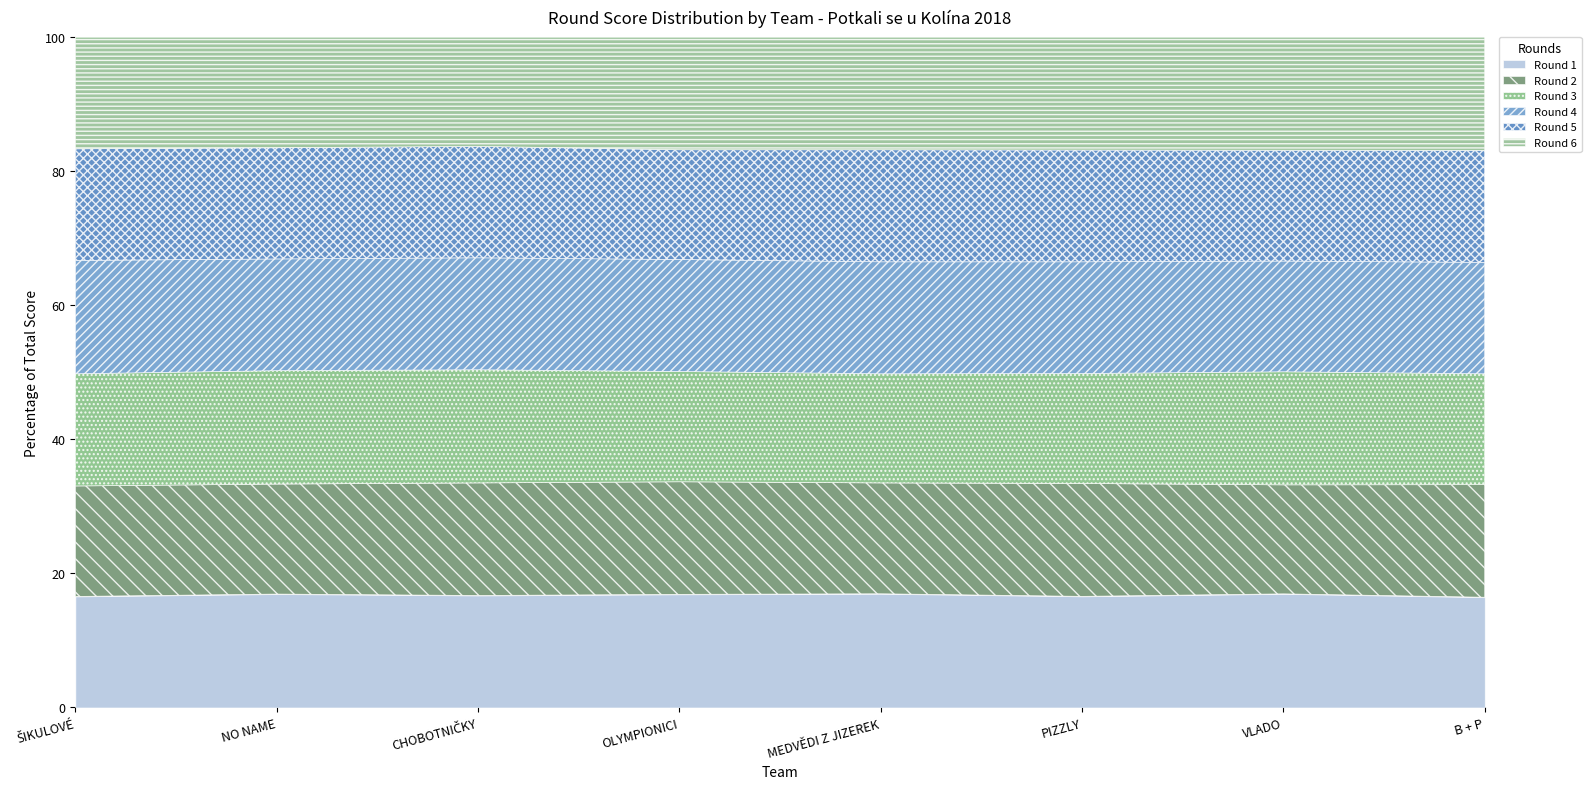

In Round 3, how many points are lower than both neighbors (excluding endpoints)?

1